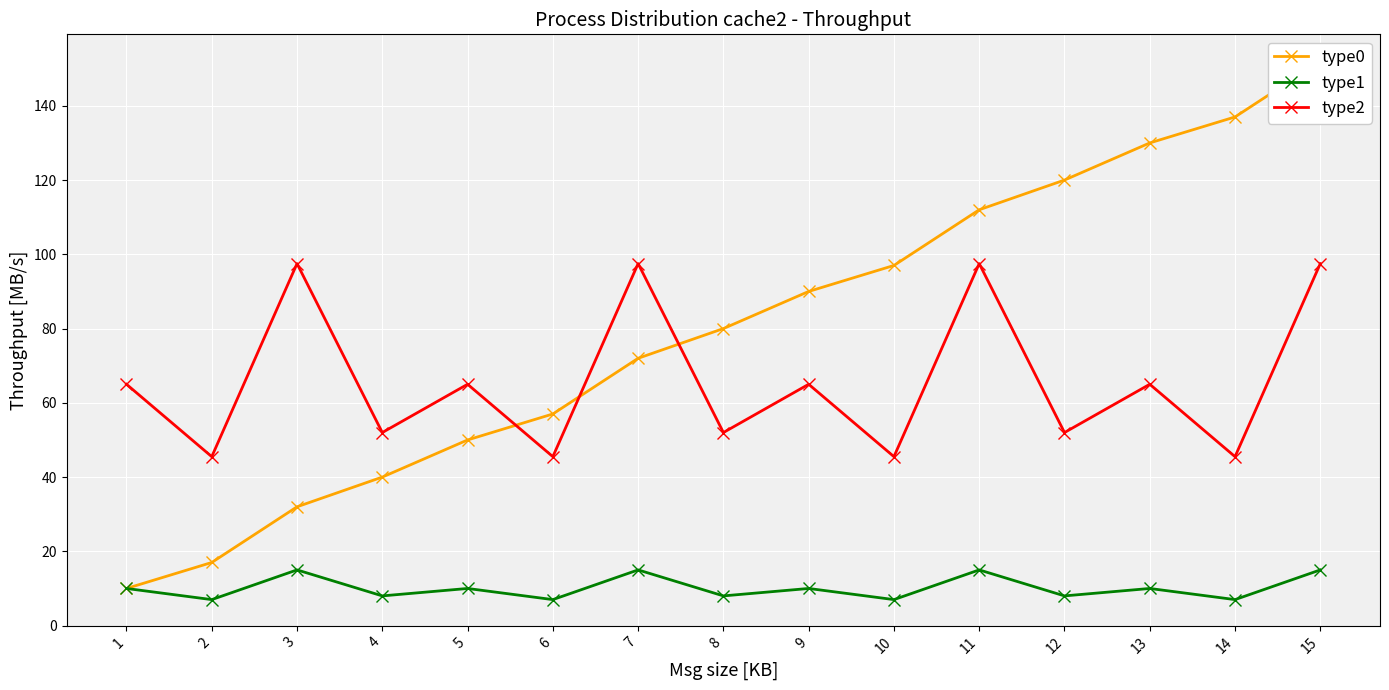

What is the sum of all type2 values?

988.0